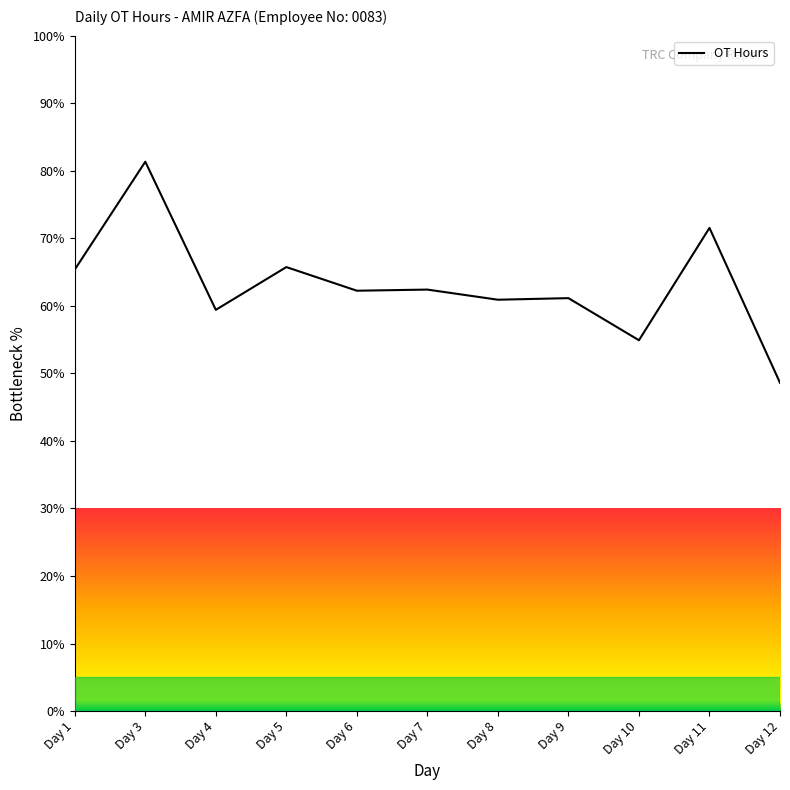

What is the average value?

63.0